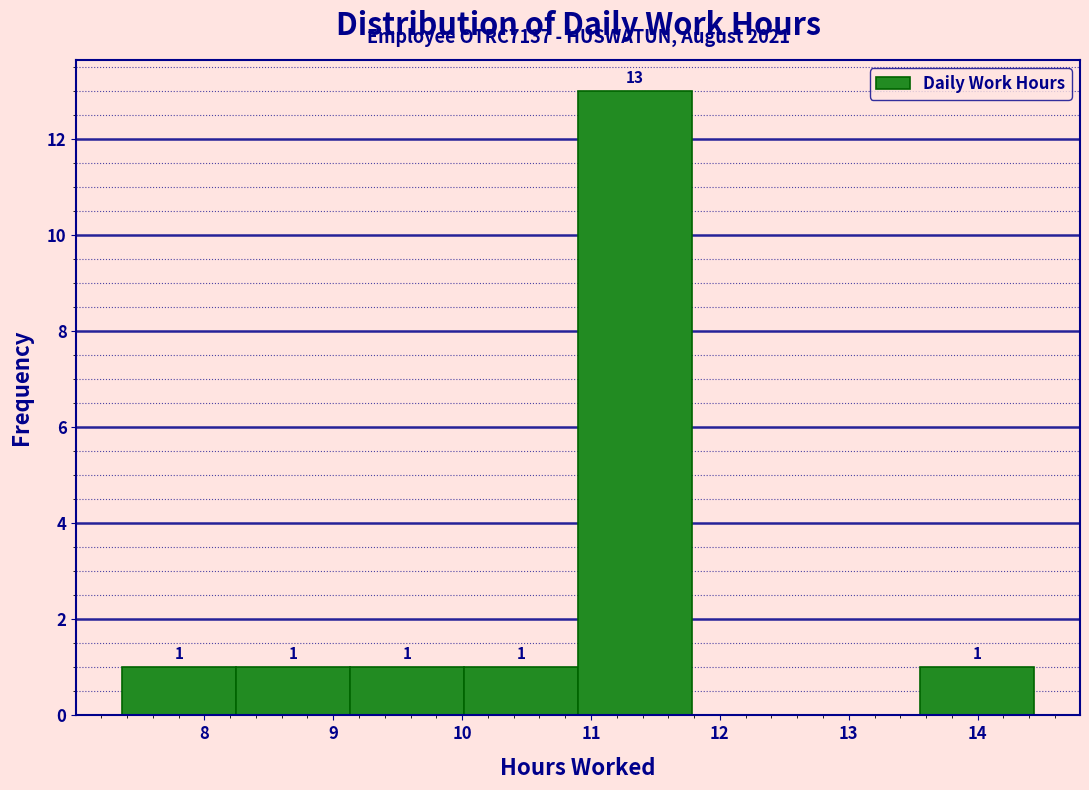

Which range on the x-axis has the tallest bar?

10.9 to 11.8